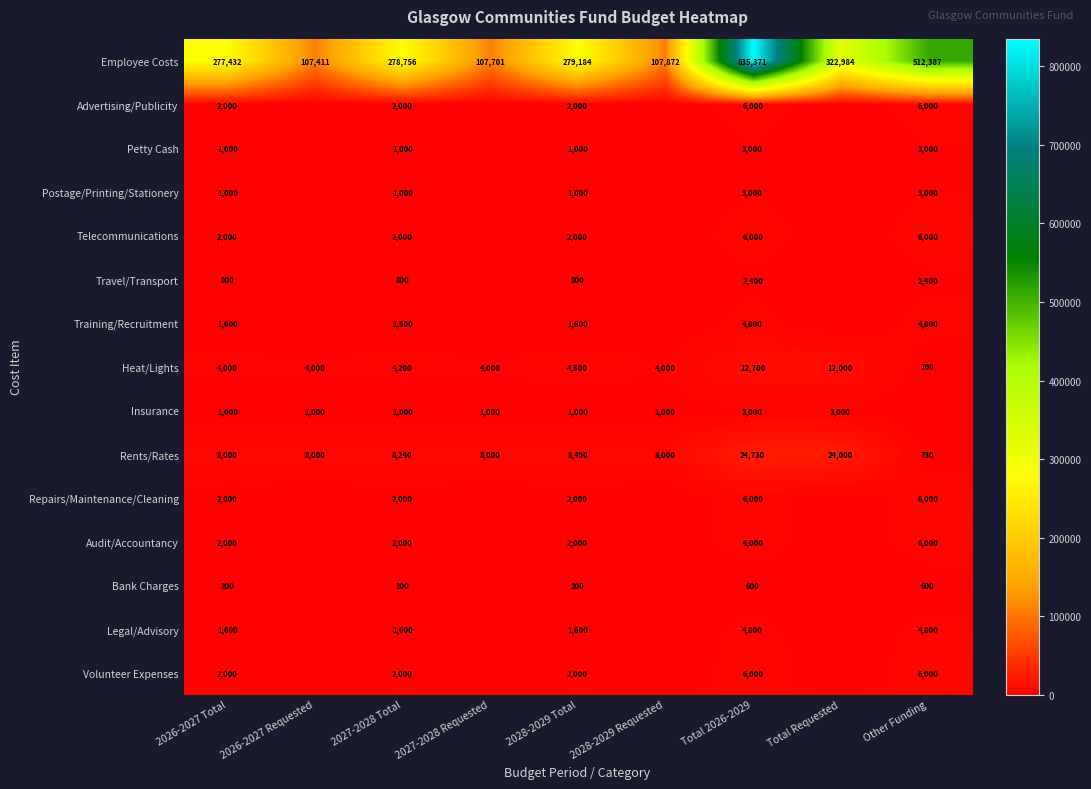

How many data points in Employee Costs are less than 278756?

4